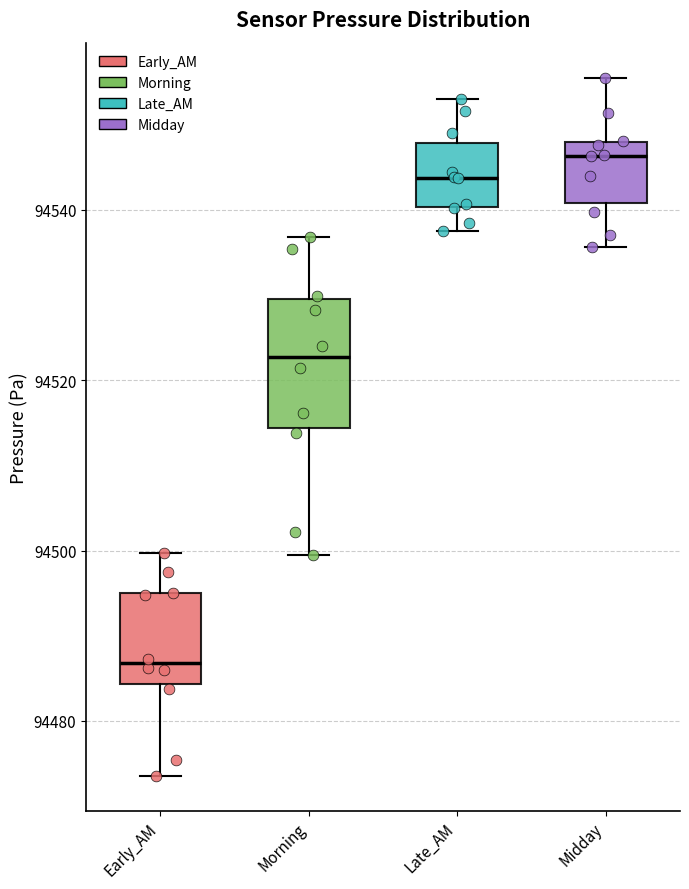

Reading left to right, read every box against the y-axis: the position of its median line, the range the box covers, and the ends of its whiskers. The values are not printed on the chart, so give them approximately, as read against the axis.

Early_AM: median 94486, box 94484 to 94494, whiskers 94474 to 94500
Morning: median 94522, box 94514 to 94530, whiskers 94500 to 94536
Late_AM: median 94544, box 94540 to 94548, whiskers 94538 to 94552
Midday: median 94546, box 94540 to 94548, whiskers 94536 to 94556